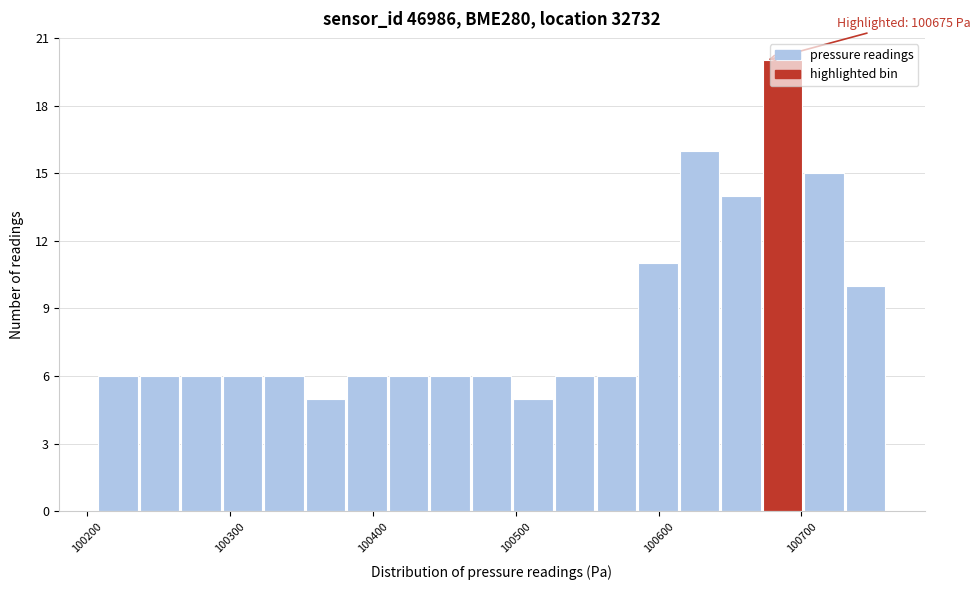

Around what value on the x-axis is the tallest bar? Give the approximate position of its centre, as read against the axis.

100690